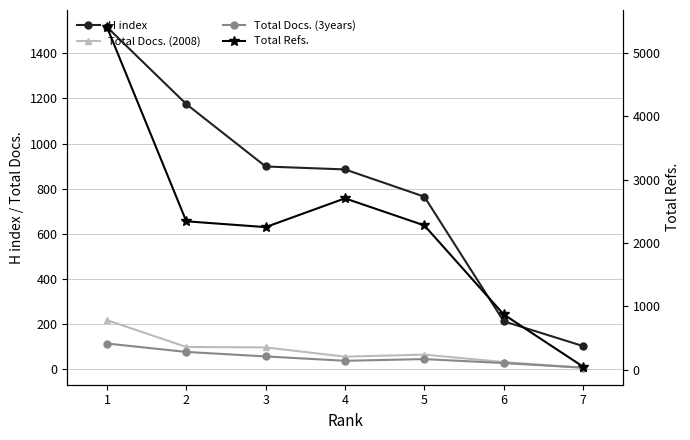

Which series changed the most between 4 and 2?

Total Refs.